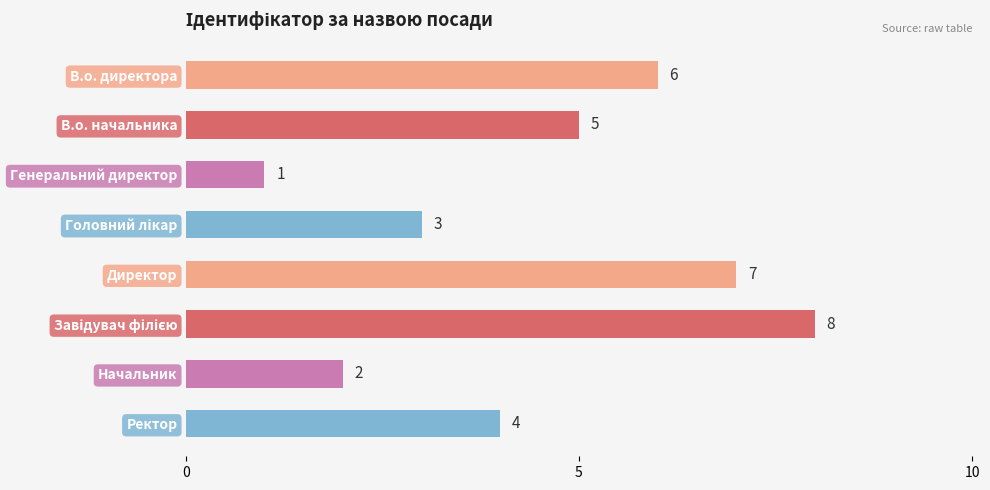

What is the difference between the maximum and minimum values?

7